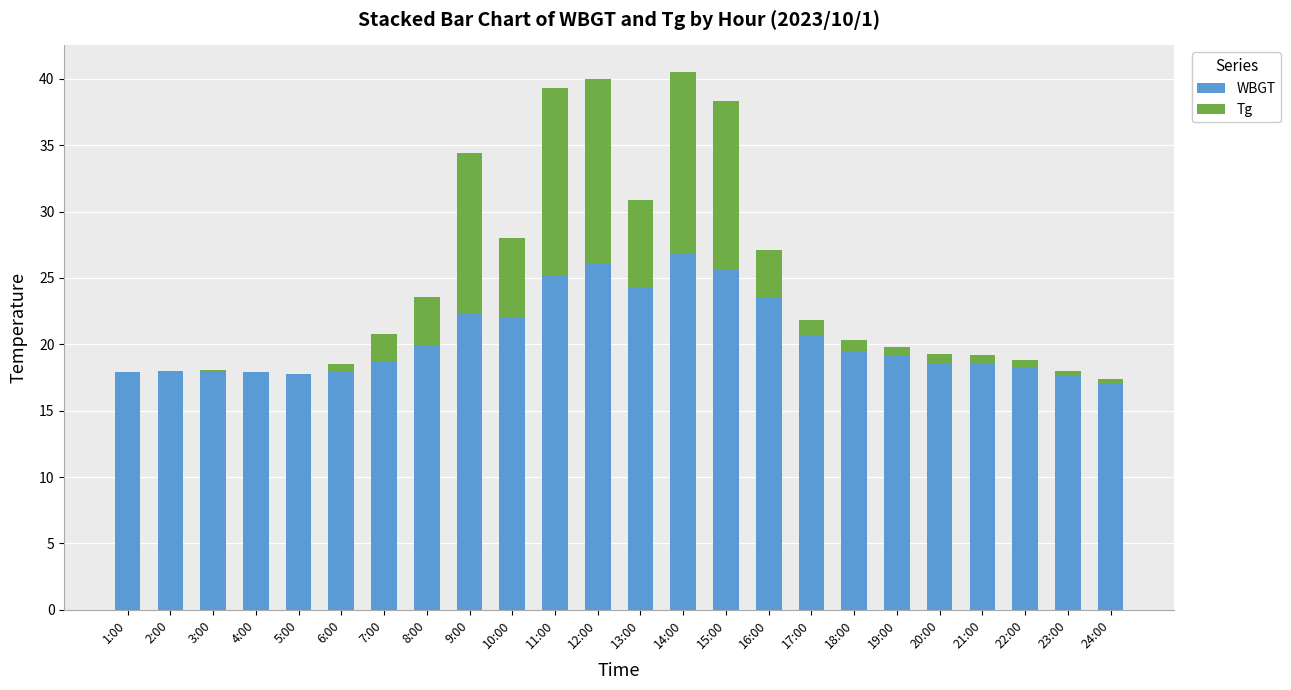

The value of WBGT at 17:00 is 8.0. True or false?

False